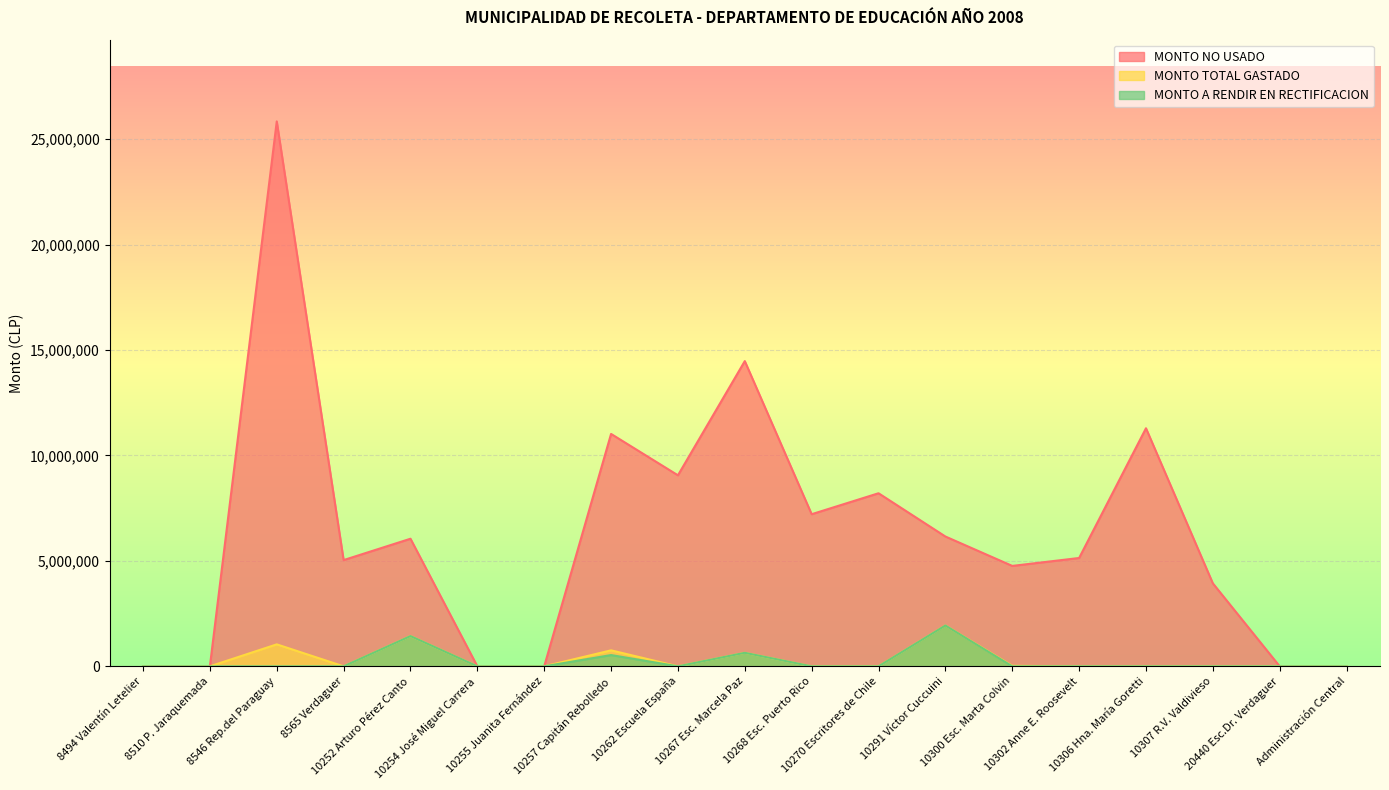

In MONTO NO USADO, how many points are lower than both neighbors (excluding endpoints)?

4